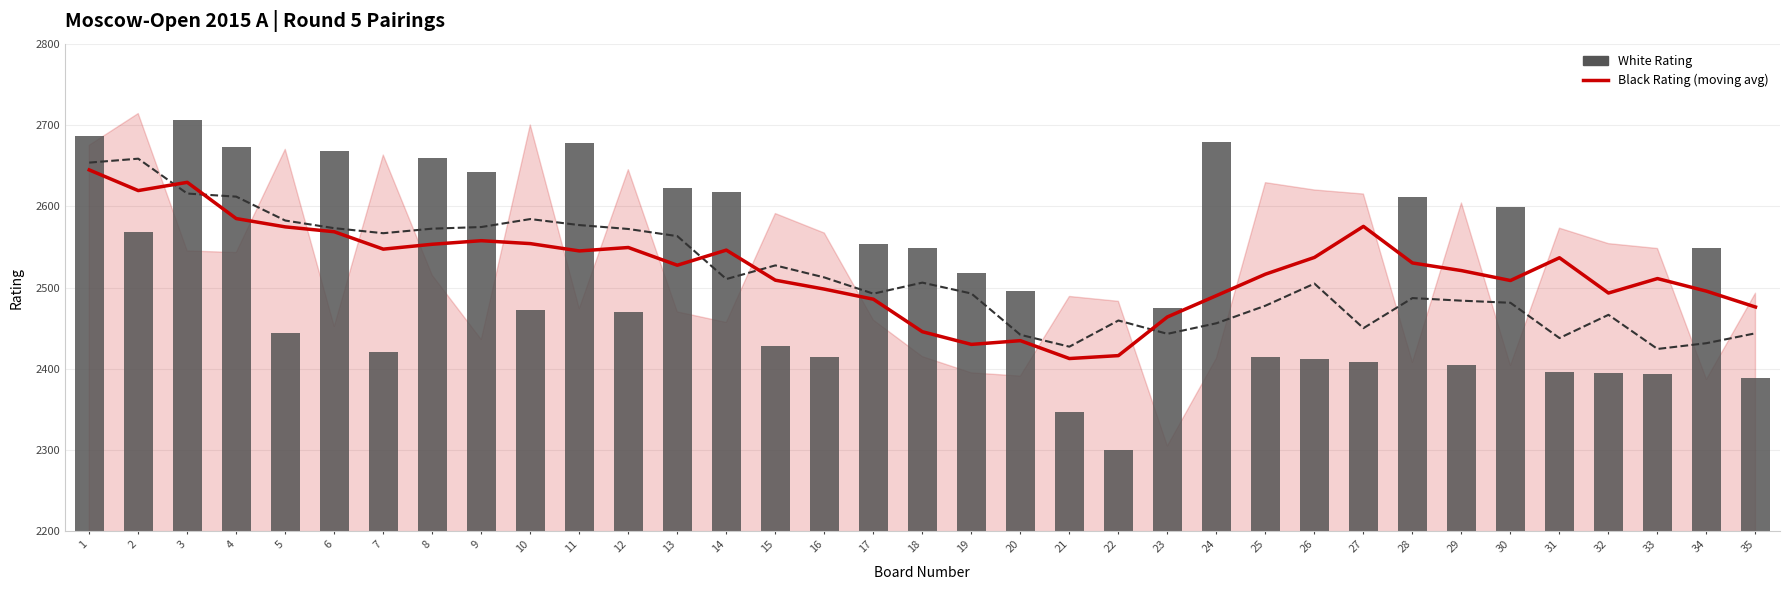

Which series has the widest spread of values?

White Rating